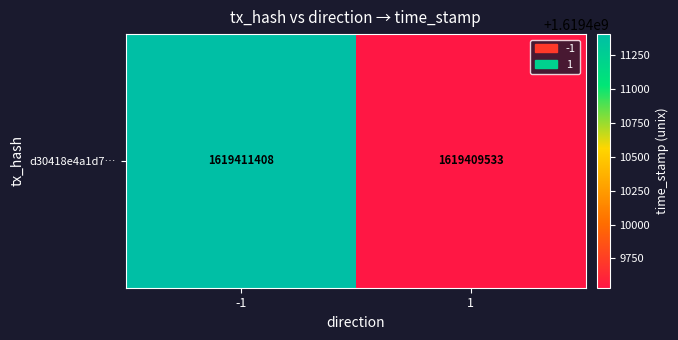

Approximately how many times larger is the value at 1 compared to -1?

1.0